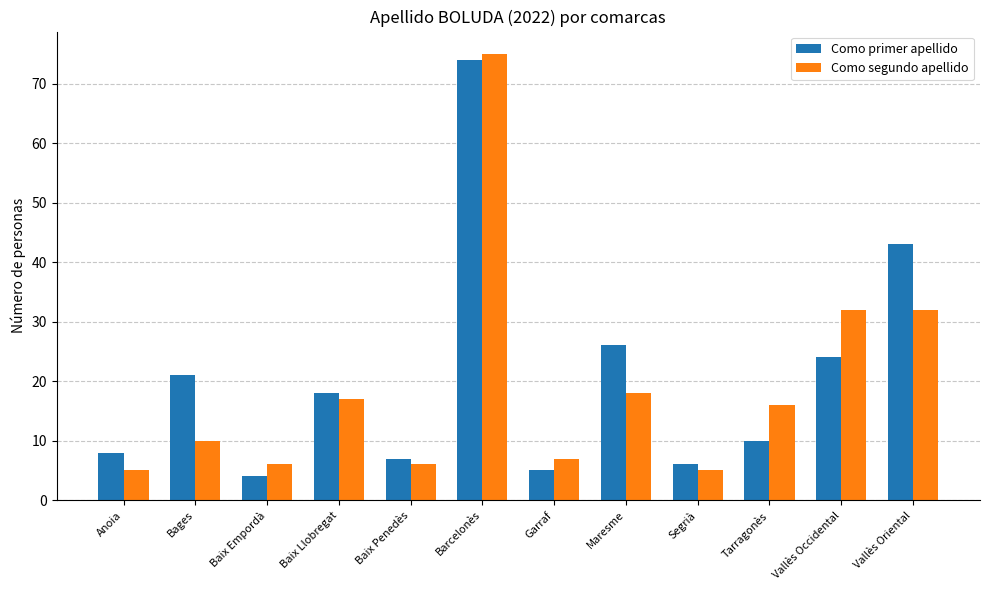

Which category has the highest value across all series?

Barcelonès